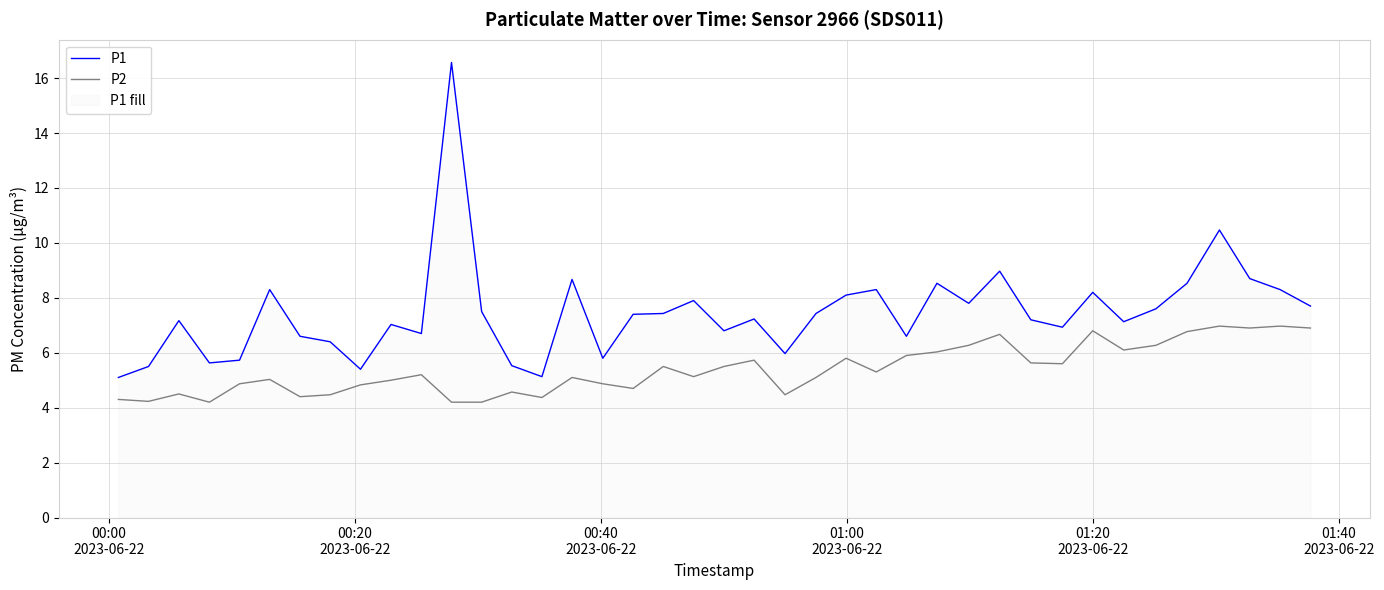

At how many categories does at least one series exceed 12?

1